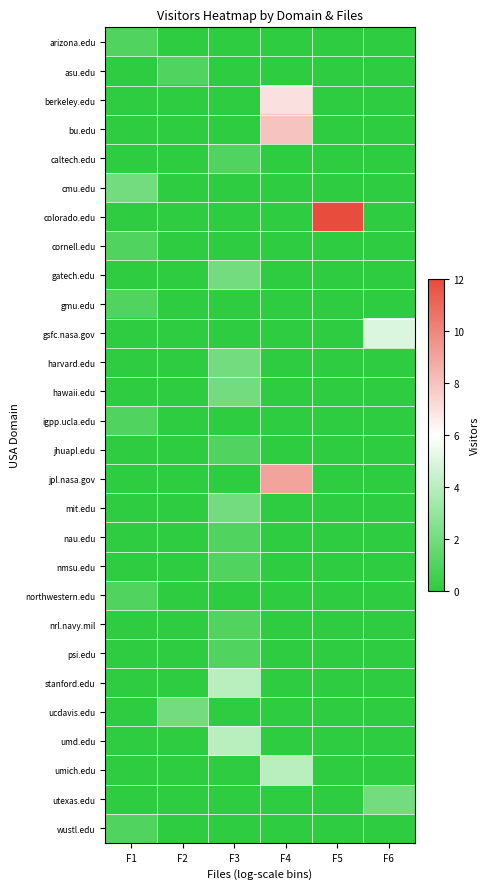

Reading left to right, what are all the values shown in this chart?

arizona.edu: F1=1	F2=0	F3=0	F4=0	F5=0	F6=0
asu.edu: F1=0	F2=1	F3=0	F4=0	F5=0	F6=0
berkeley.edu: F1=0	F2=0	F3=0	F4=7	F5=0	F6=0
bu.edu: F1=0	F2=0	F3=0	F4=8	F5=0	F6=0
caltech.edu: F1=0	F2=0	F3=1	F4=0	F5=0	F6=0
cmu.edu: F1=2	F2=0	F3=0	F4=0	F5=0	F6=0
colorado.edu: F1=0	F2=0	F3=0	F4=0	F5=12	F6=0
cornell.edu: F1=1	F2=0	F3=0	F4=0	F5=0	F6=0
gatech.edu: F1=0	F2=0	F3=2	F4=0	F5=0	F6=0
gmu.edu: F1=1	F2=0	F3=0	F4=0	F5=0	F6=0
gsfc.nasa.gov: F1=0	F2=0	F3=0	F4=0	F5=0	F6=5
harvard.edu: F1=0	F2=0	F3=2	F4=0	F5=0	F6=0
hawaii.edu: F1=0	F2=0	F3=2	F4=0	F5=0	F6=0
igpp.ucla.edu: F1=1	F2=0	F3=0	F4=0	F5=0	F6=0
jhuapl.edu: F1=0	F2=0	F3=1	F4=0	F5=0	F6=0
jpl.nasa.gov: F1=0	F2=0	F3=0	F4=9	F5=0	F6=0
mit.edu: F1=0	F2=0	F3=2	F4=0	F5=0	F6=0
nau.edu: F1=0	F2=0	F3=1	F4=0	F5=0	F6=0
nmsu.edu: F1=0	F2=0	F3=1	F4=0	F5=0	F6=0
northwestern.edu: F1=1	F2=0	F3=0	F4=0	F5=0	F6=0
nrl.navy.mil: F1=0	F2=0	F3=1	F4=0	F5=0	F6=0
psi.edu: F1=0	F2=0	F3=1	F4=0	F5=0	F6=0
stanford.edu: F1=0	F2=0	F3=4	F4=0	F5=0	F6=0
ucdavis.edu: F1=0	F2=2	F3=0	F4=0	F5=0	F6=0
umd.edu: F1=0	F2=0	F3=4	F4=0	F5=0	F6=0
umich.edu: F1=0	F2=0	F3=0	F4=4	F5=0	F6=0
utexas.edu: F1=0	F2=0	F3=0	F4=0	F5=0	F6=2
wustl.edu: F1=1	F2=0	F3=0	F4=0	F5=0	F6=0